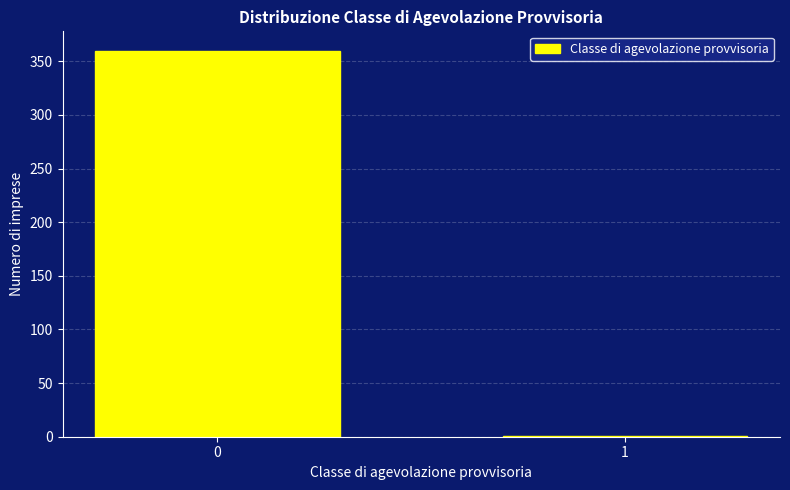

Reading right to left, extract all data points from this chart.

1=1	0=360